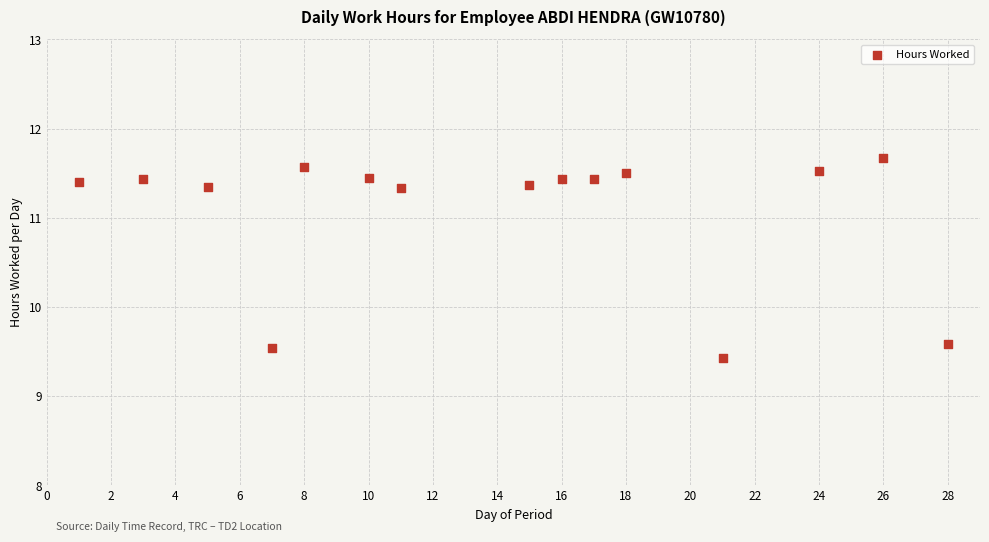

What is the range of Y values (max minus min)?

2.2